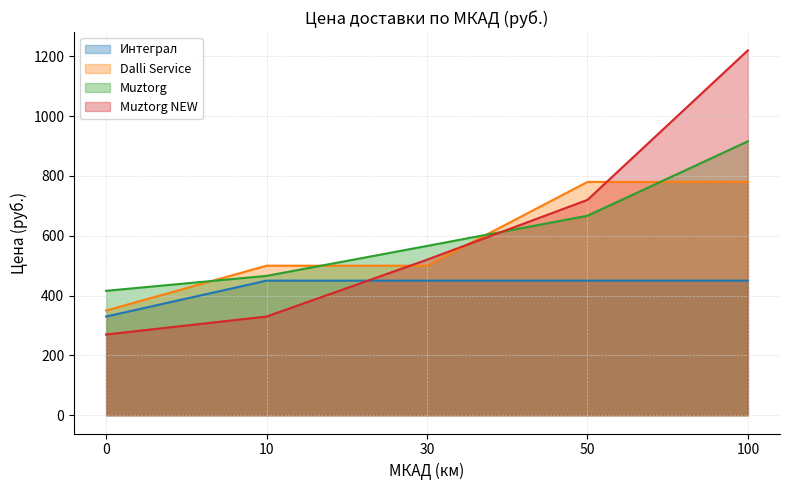

How many values in the Muztorg series exceed 566?

2